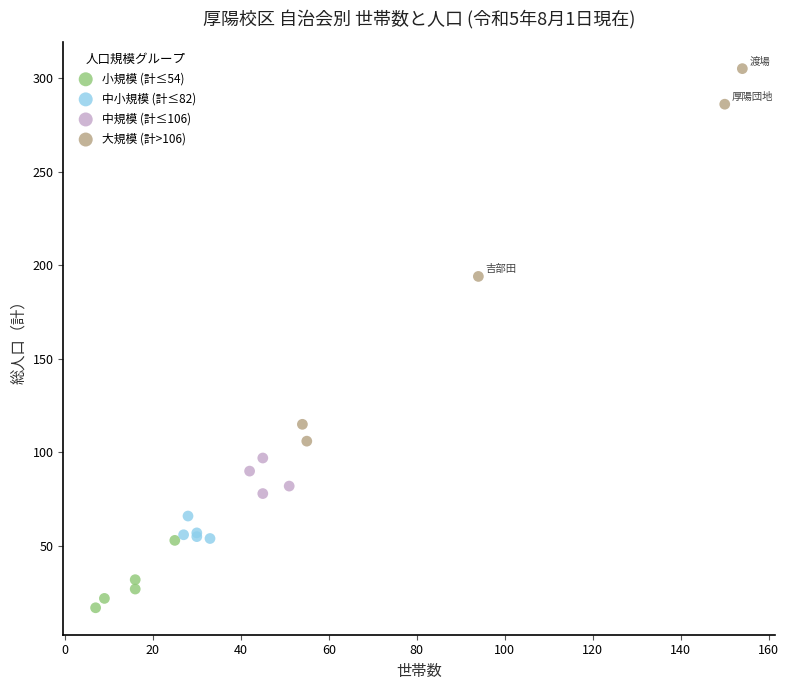

Which series contains the highest Y value?

大規模 (計>106)